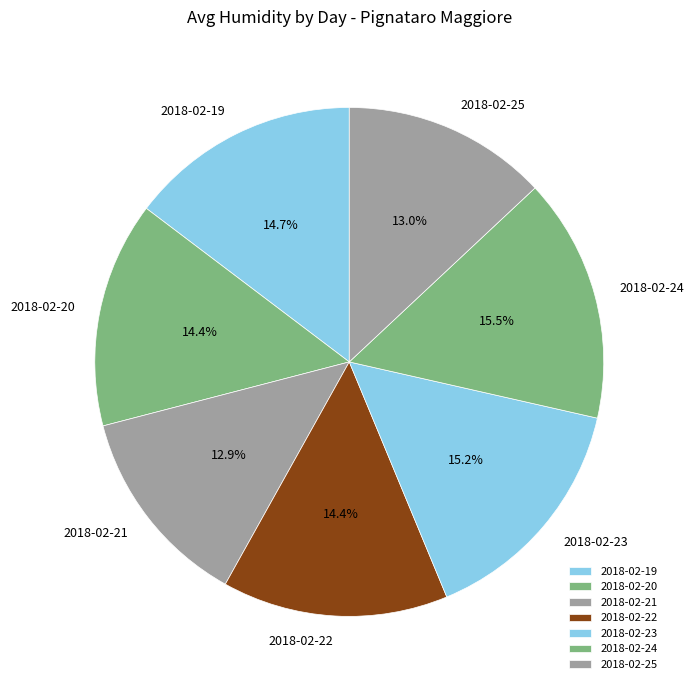

Does 2018-02-22 represent more than half of the total?

No